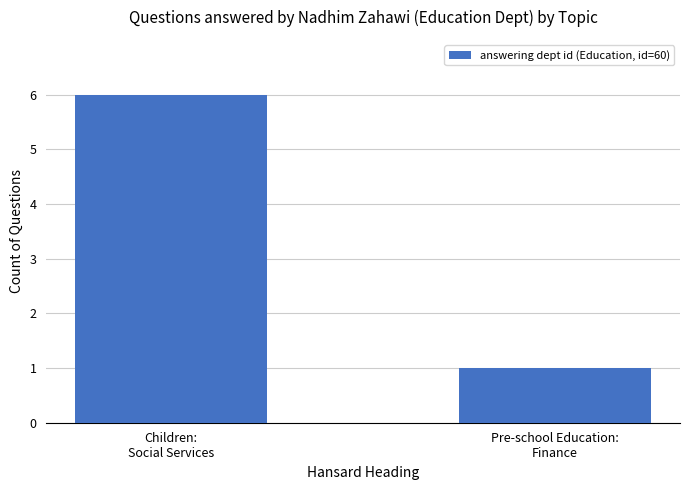

List the labels in order of value, smallest first.

Pre-school Education:
Finance, Children:
Social Services